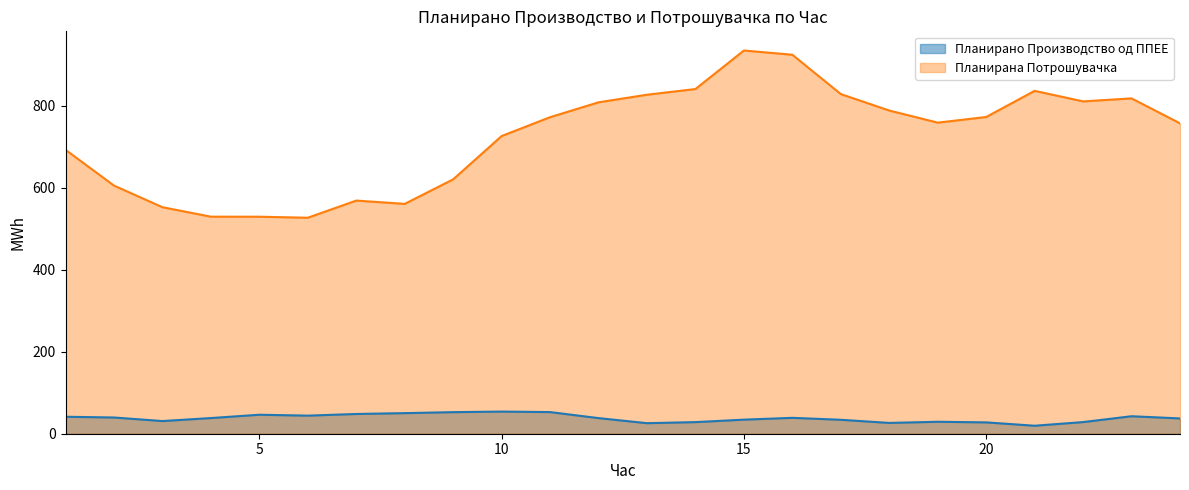

True or false: Планирана Потрошувачка and Планирано Производство од ППЕЕ cross at least once.

False